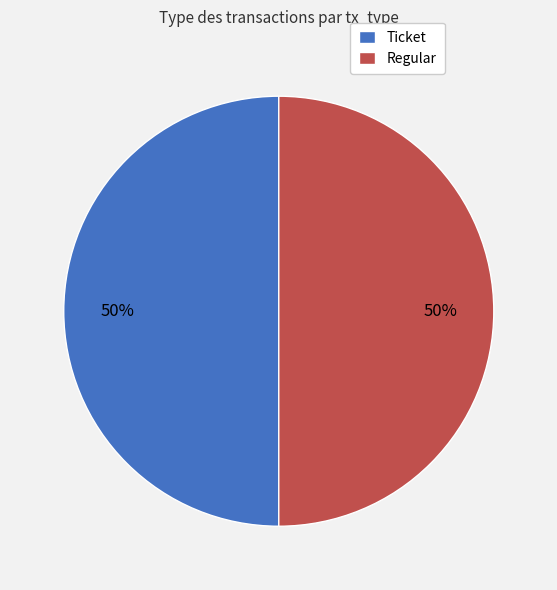

Is it true that Ticket is 50% of the pie?

True